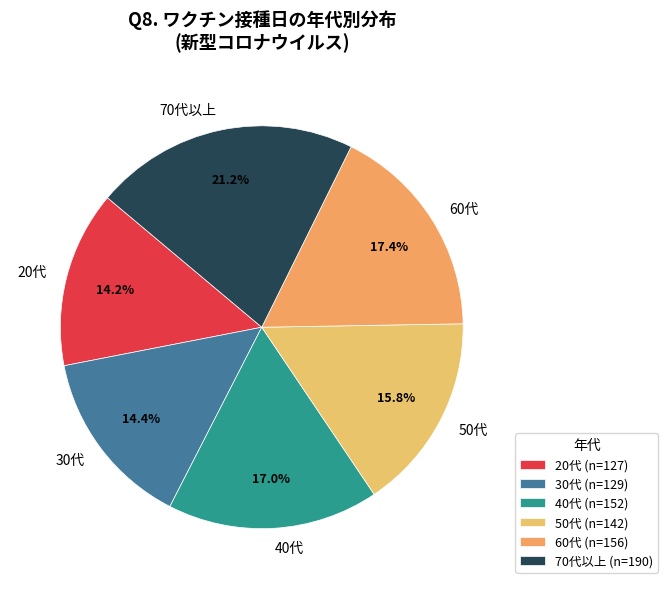

How many slices are in this pie chart?

6